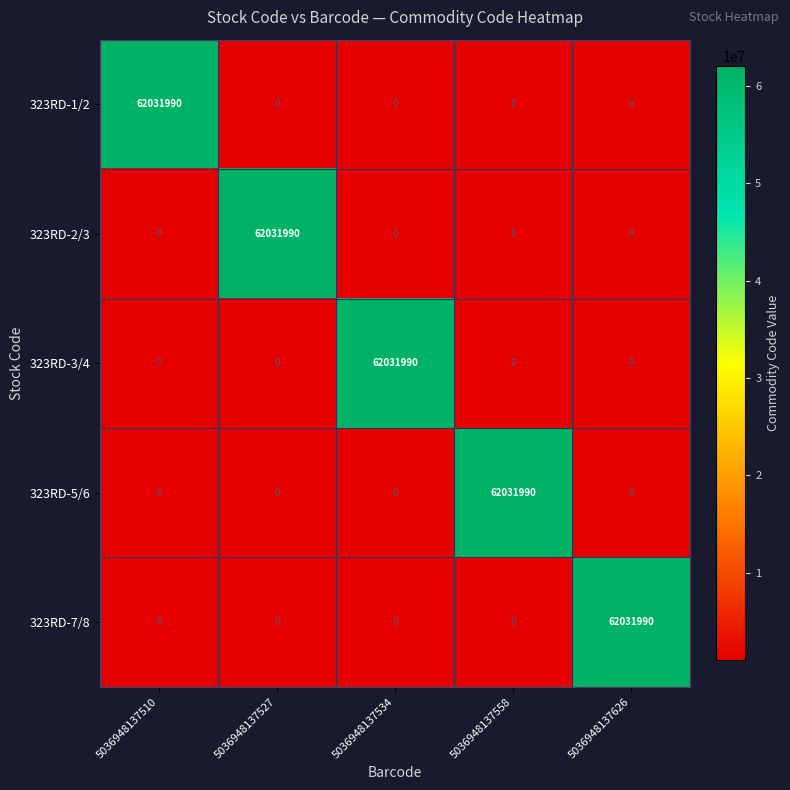

What is the highest value of the 323RD-2/3 series?

62031990